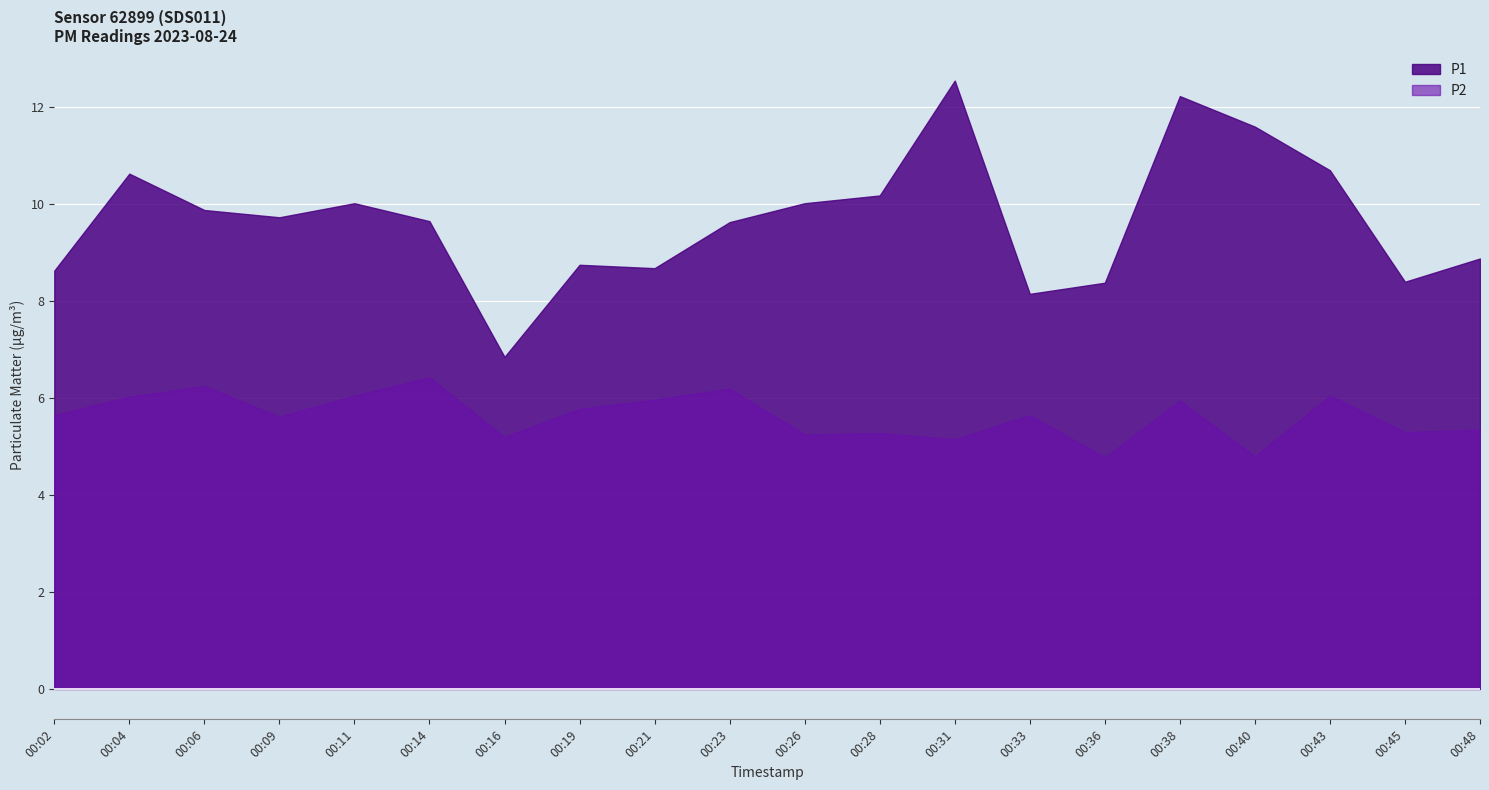

What is the value of the P1 point at the 7th from the left?

6.8